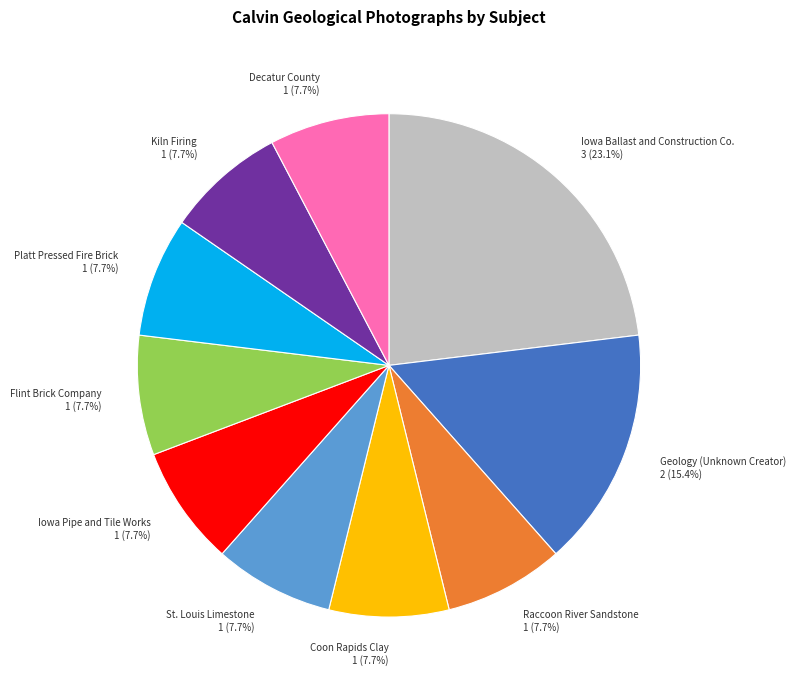

To the nearest percent, what is the combined percentage of Flint Brick Company and St. Louis Limestone?

15%